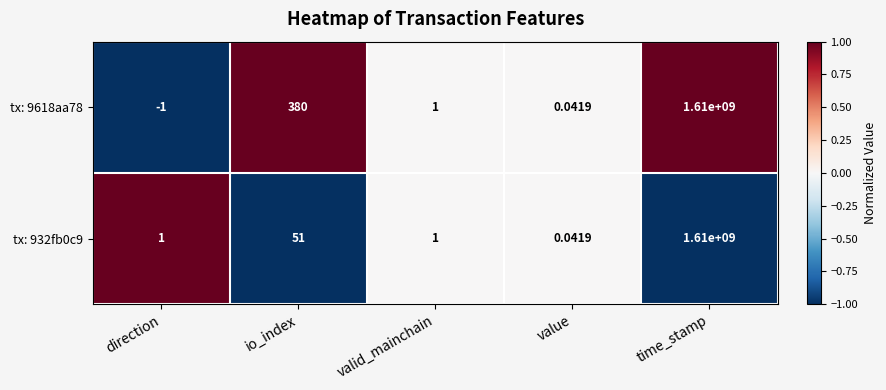

Where is tx: 9618aa78 nearest to the value 804999999?

io_index